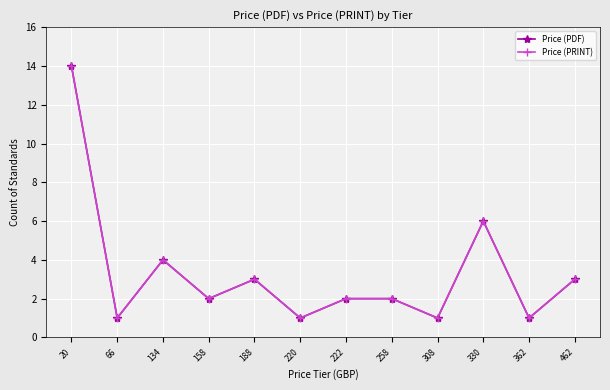

The value of Price (PDF) at 222 is 3. True or false?

False